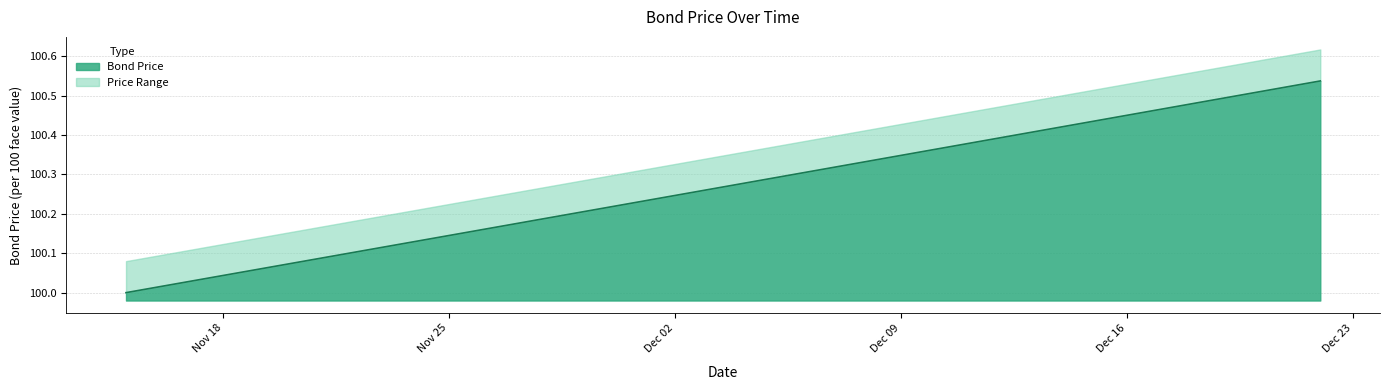

True or false: the data has more than 0 interior local peaks.

False